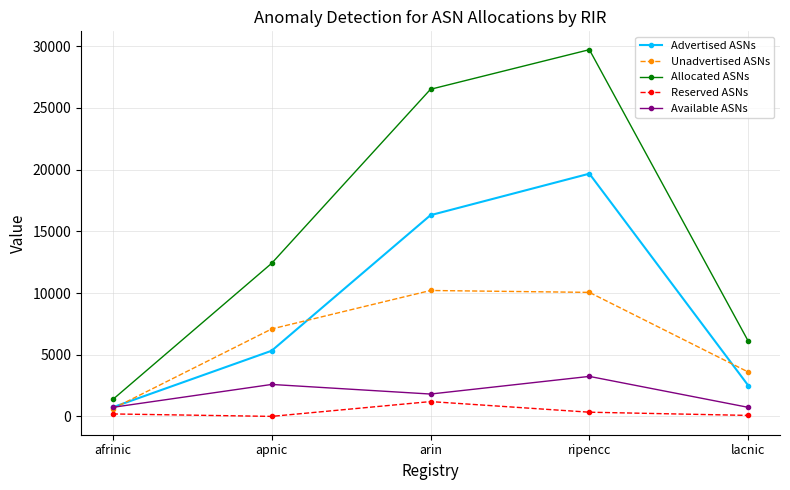

Which category has the highest value in the Reserved ASNs series?

arin